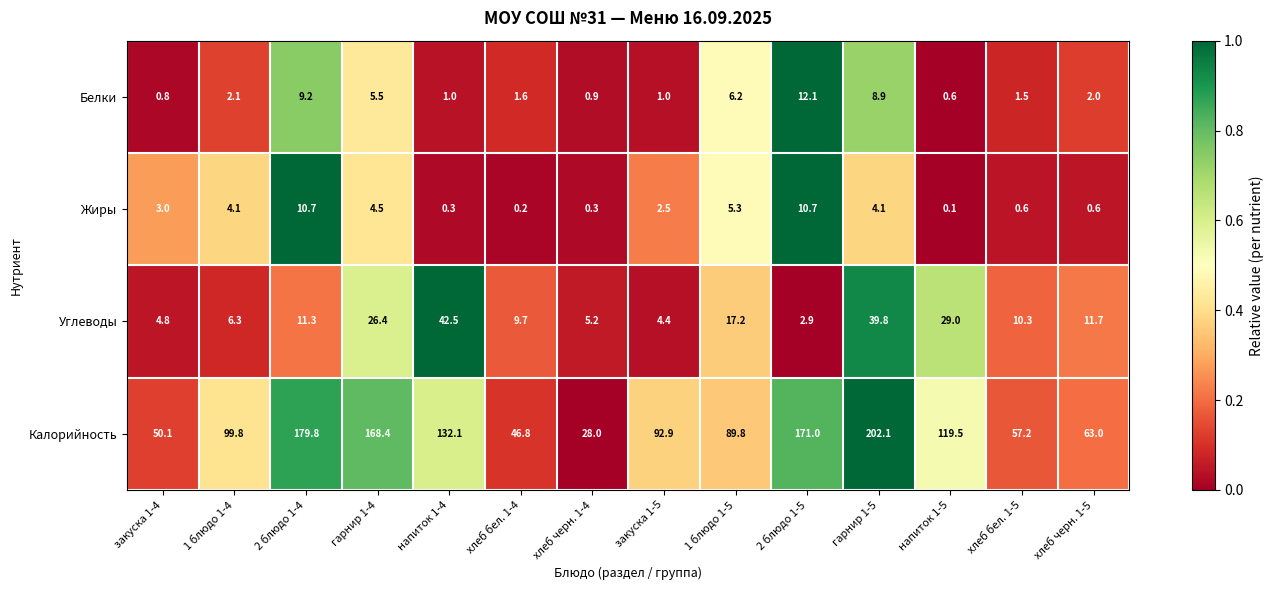

Which category has the highest value across all series?

гарнир 1-5